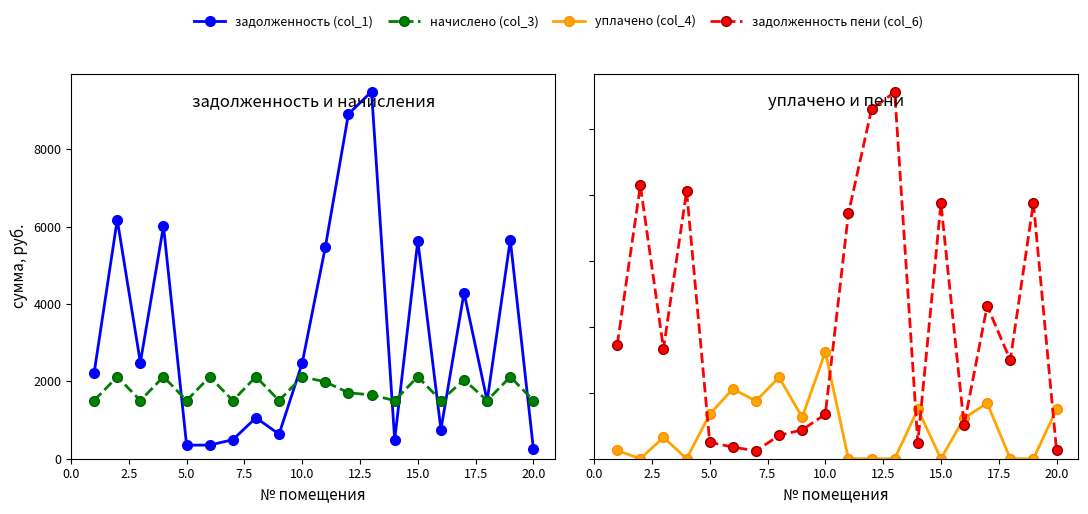

Reading right to left, transcribe all the data shown in this chart.

задолженность (col_1): 248.9	5659.2	1493.9	4291.7	751.7	5633.8	488.0	9488.8	8908.8	5469.6	2472.1	634.3	1058.8	491.3	353.1	350.3	6013.2	2486.0	6180.8	2212.8
начислено (col_3): 1503.4	2119.0	1503.4	2038.0	1503.4	2119.0	1503.4	1647.7	1705.3	1986.1	2119.0	1503.4	2119.0	1503.4	2119.0	1503.4	2119.0	1503.4	2119.0	1503.4
уплачено (col_4): 1502.0	0.0	0.0	1688.0	1232.0	0.0	1502.8	0.0	0.0	0.0	3241.0	1260.0	2472.0	1756.0	2118.8	1352.8	0.0	650.0	0.0	251.0
задолженность пени (col_6): 250.3	7778.2	2997.3	4641.7	1023.0	7752.8	488.5	11136.5	10614.1	7455.7	1350.1	877.7	705.8	238.6	353.2	500.8	8132.2	3339.3	8299.7	3465.2